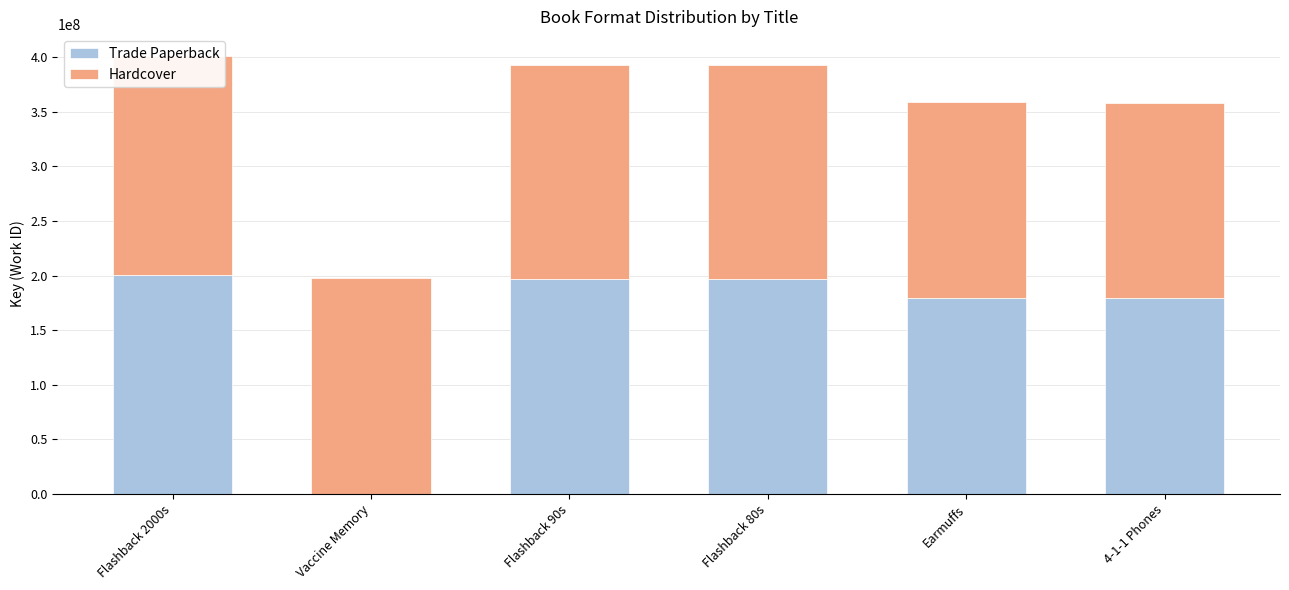

How many categories are shown in the chart?

6